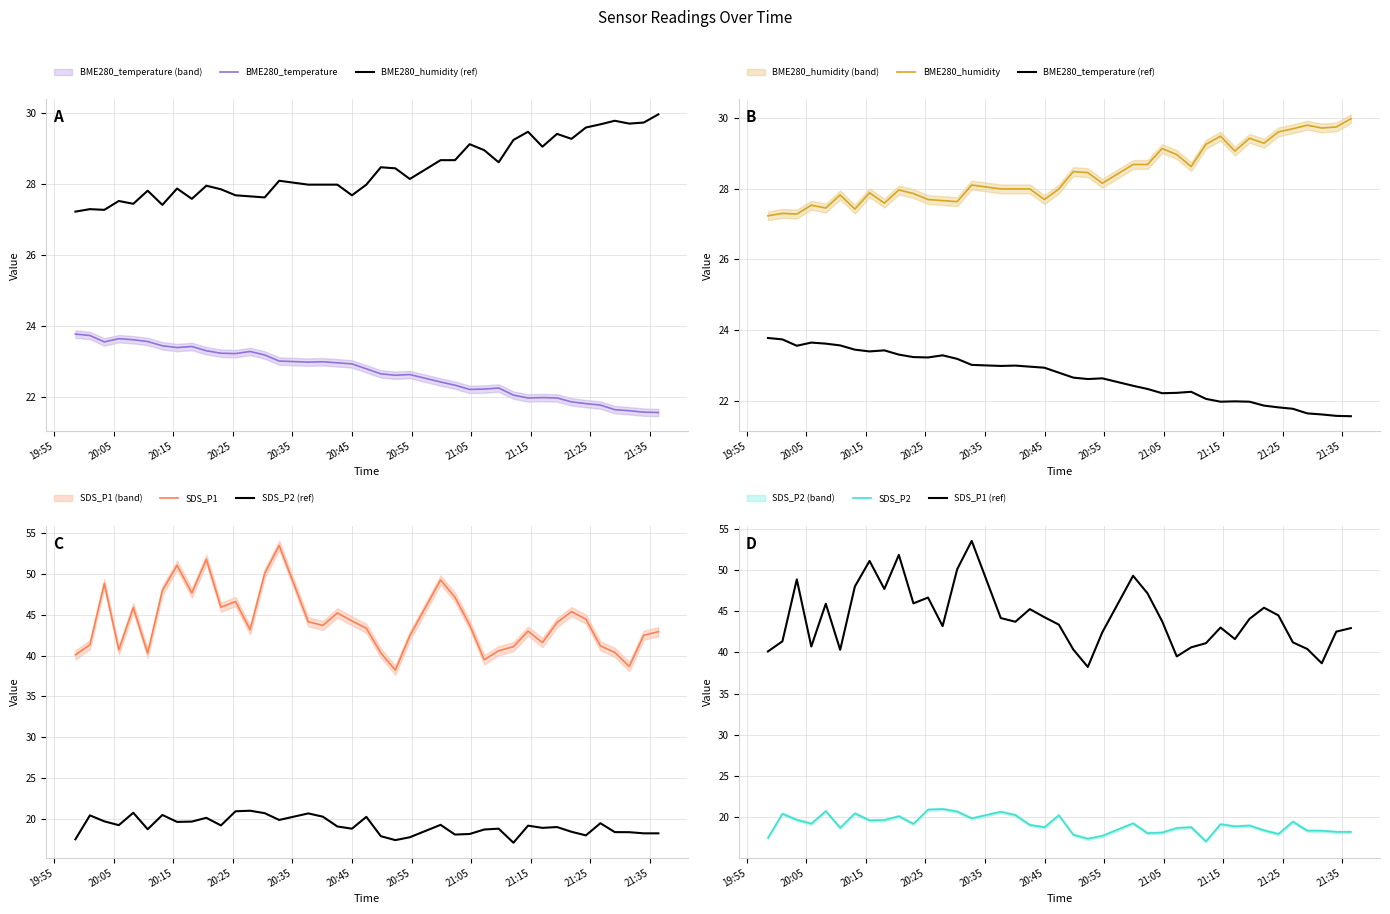

True or false: SDS_P2 and BME280_humidity intersect in this chart.

False